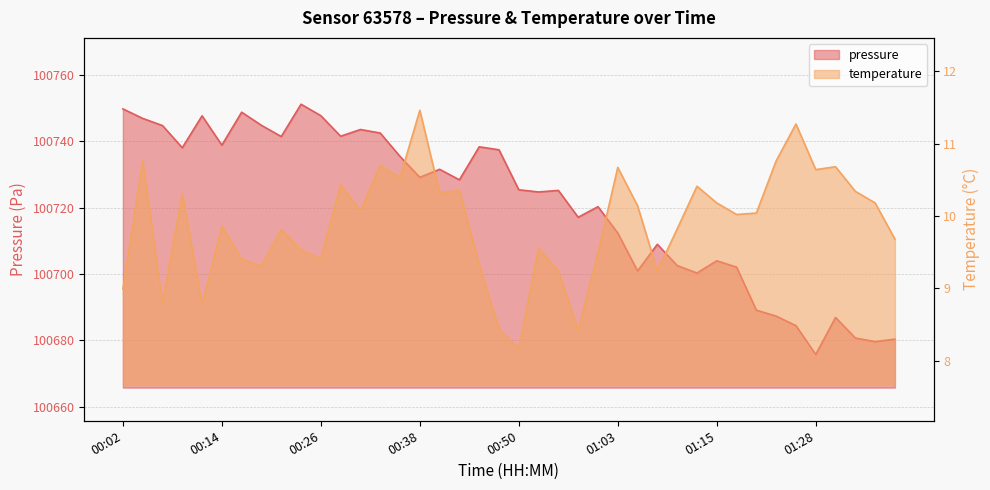

What are all the series names shown in the legend?

pressure, temperature